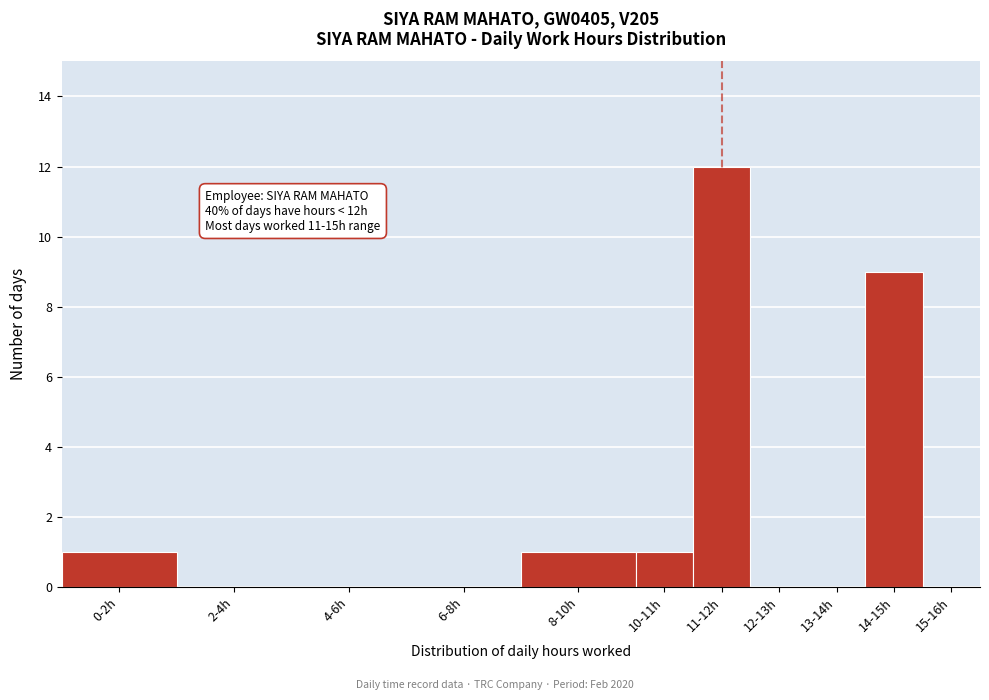

Reading right to left, extract all data points from this chart.

15-16h=0	14-15h=9	13-14h=0	12-13h=0	11-12h=12	10-11h=1	8-10h=1	6-8h=0	4-6h=0	2-4h=0	0-2h=1